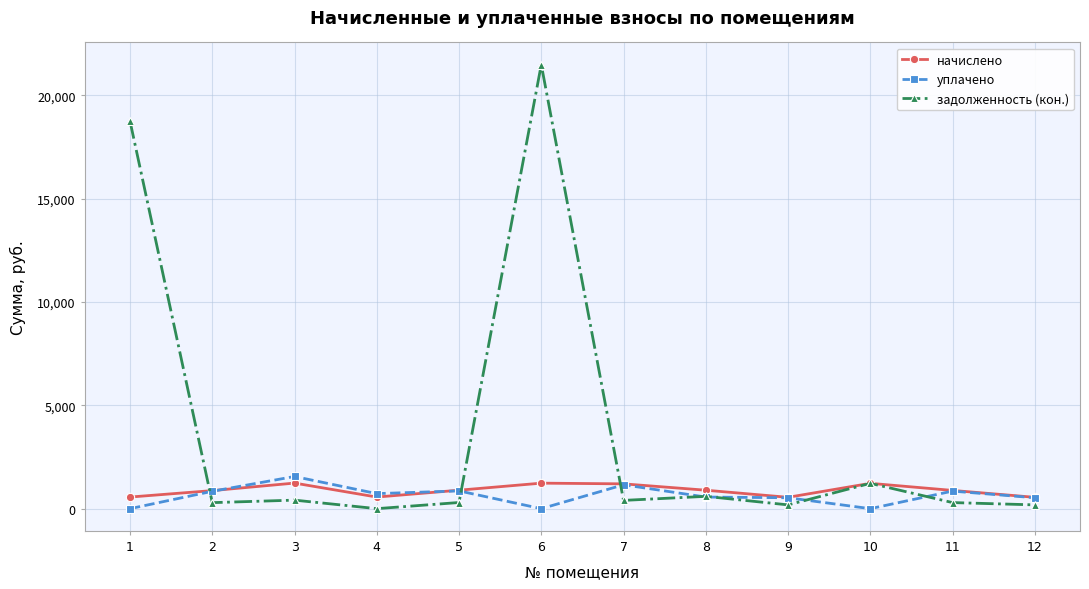

In начислено, how many points are higher than both neighbors (excluding endpoints)?

3